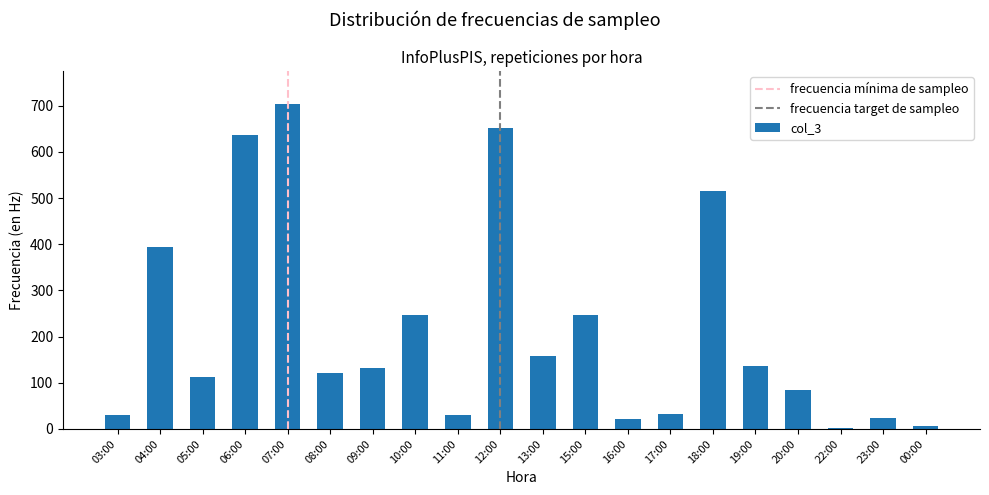

Does the chart contain stacked bars?

No